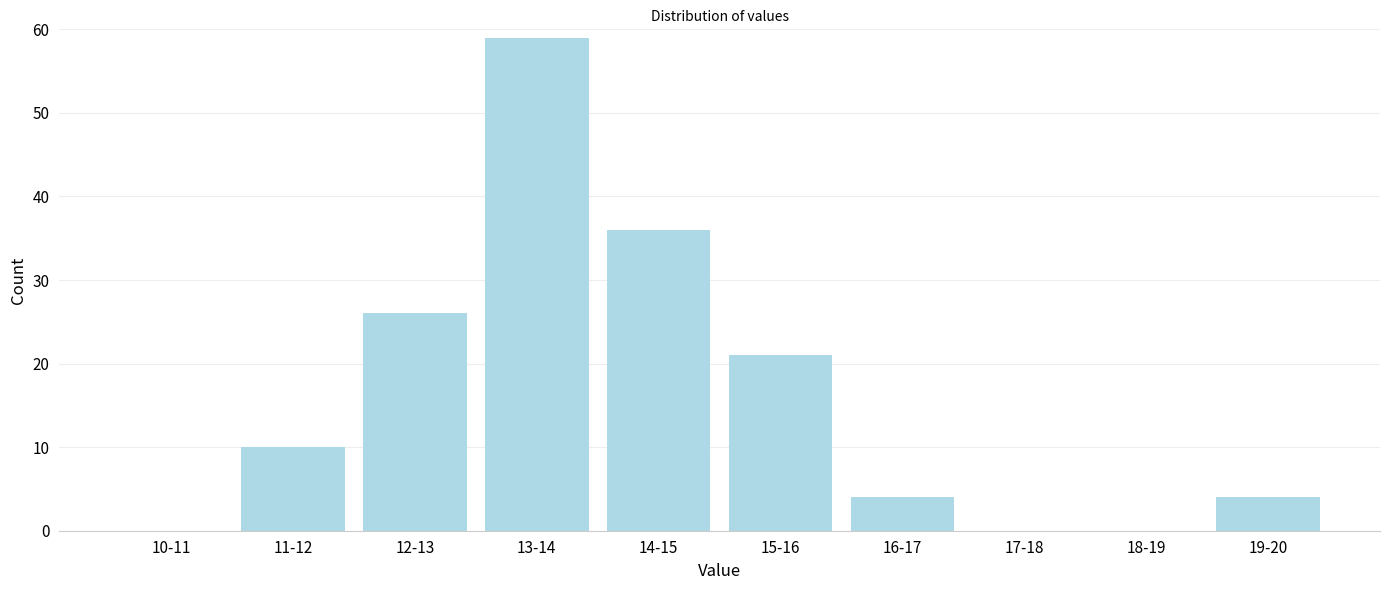

Reading left to right, what are all the values shown in this chart?

10-11=0	11-12=10	12-13=26	13-14=59	14-15=36	15-16=21	16-17=4	17-18=0	18-19=0	19-20=4